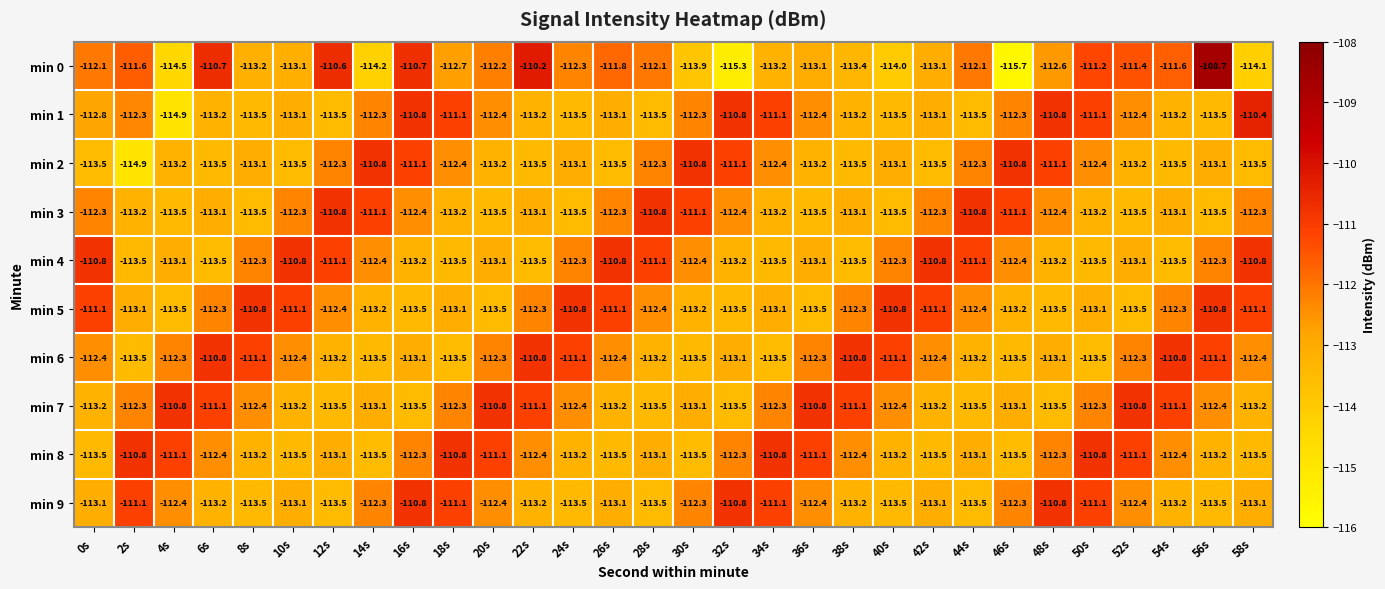

The value of min 6 at 30s is -180.7. True or false?

False